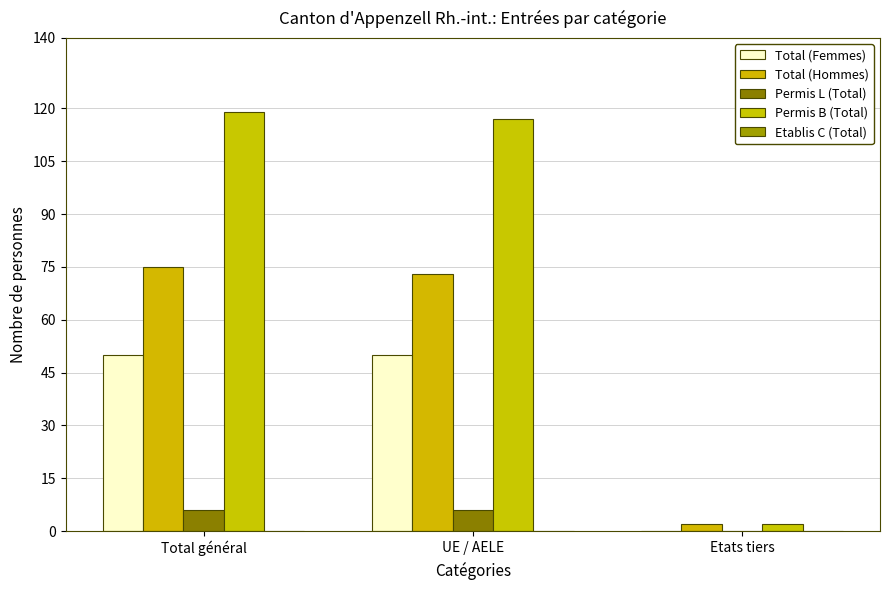

Are the bars grouped side by side (vs. stacked)?

Yes